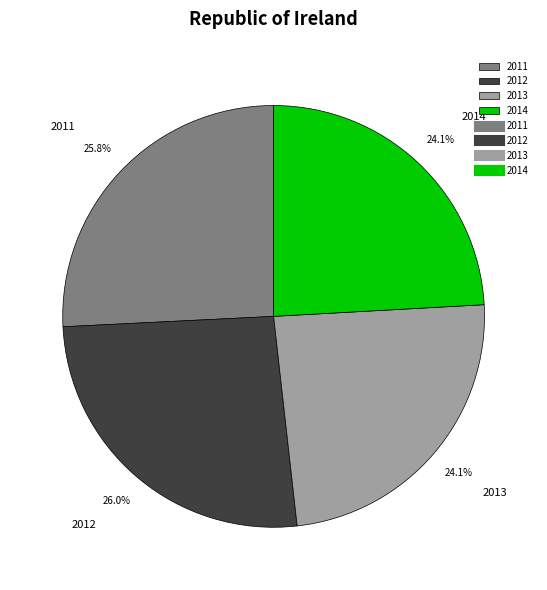

Combined, do 2014 and 2013 account for over 50%?

No